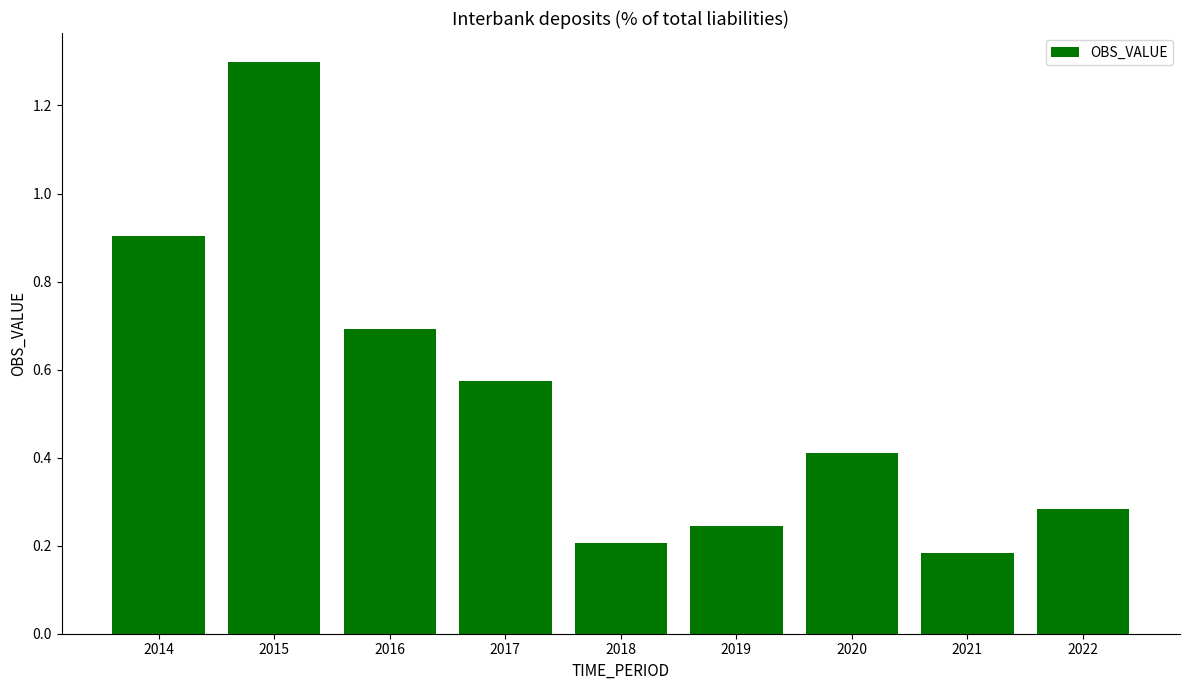

What is the value of the 2nd bar from the left?

1.3